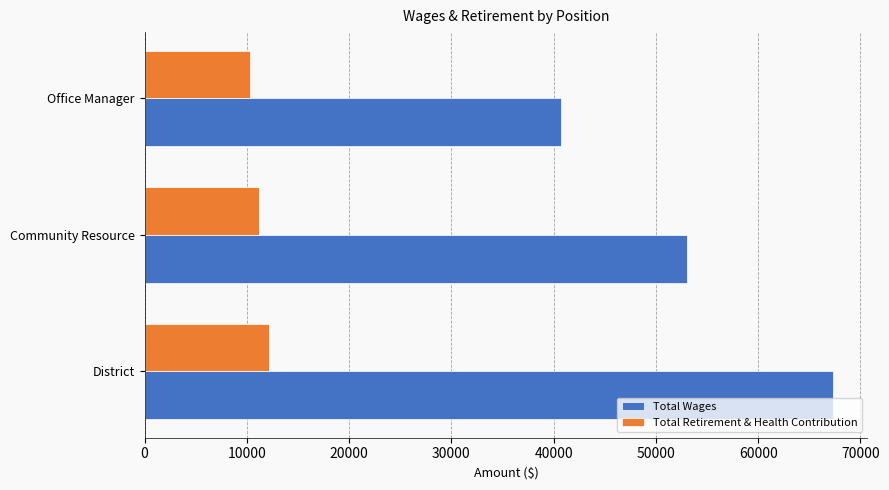

Which series has the largest total across all categories?

Total Wages